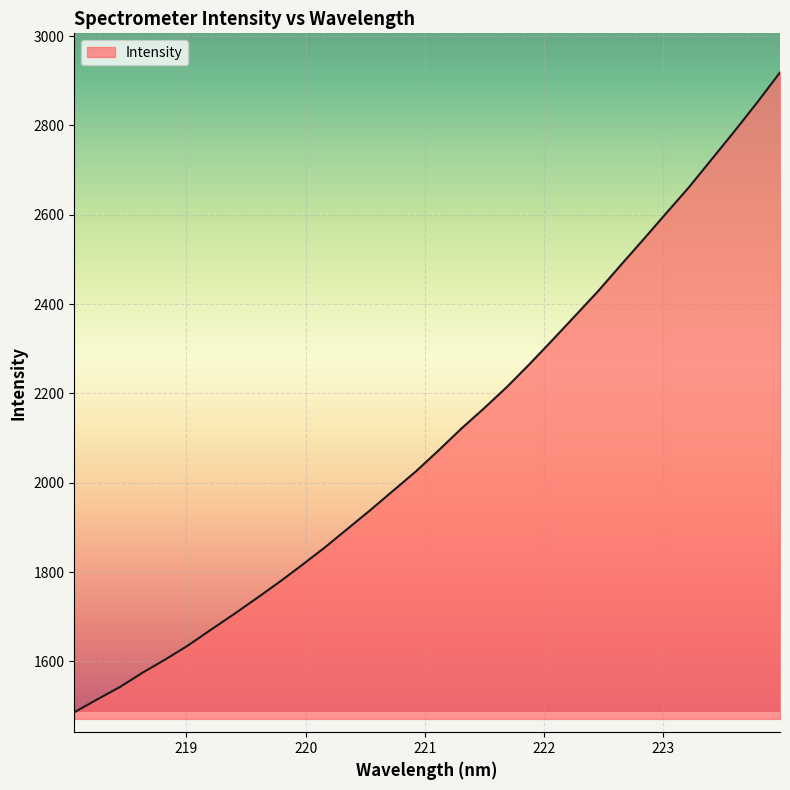

What is the difference between the maximum and minimum values?

1432.5